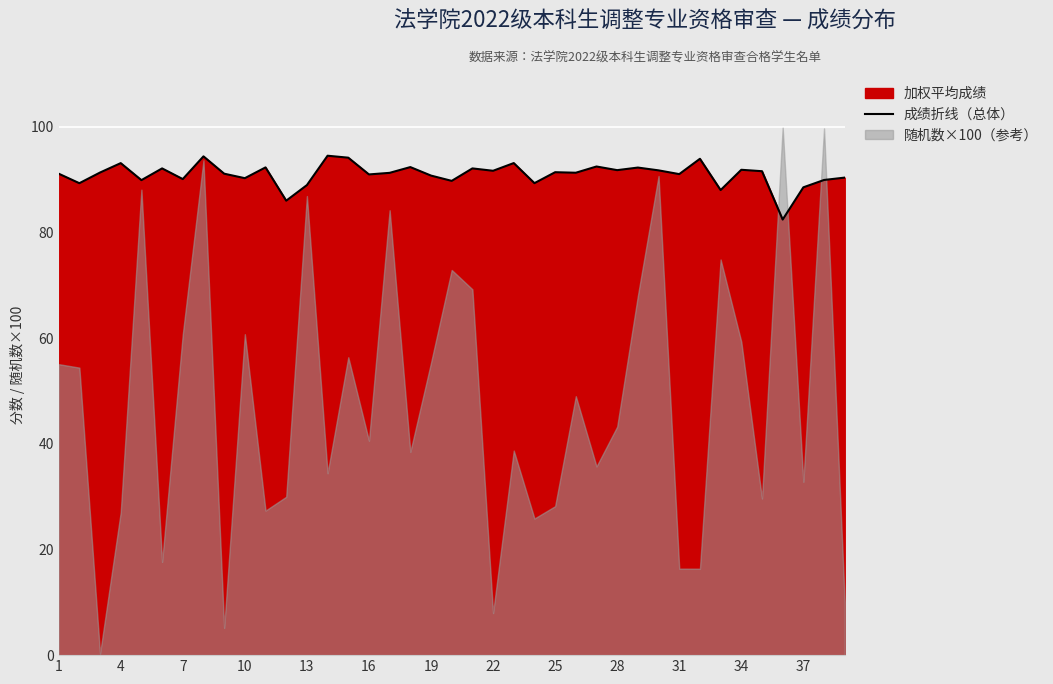

Where does the data first go above 91?

1